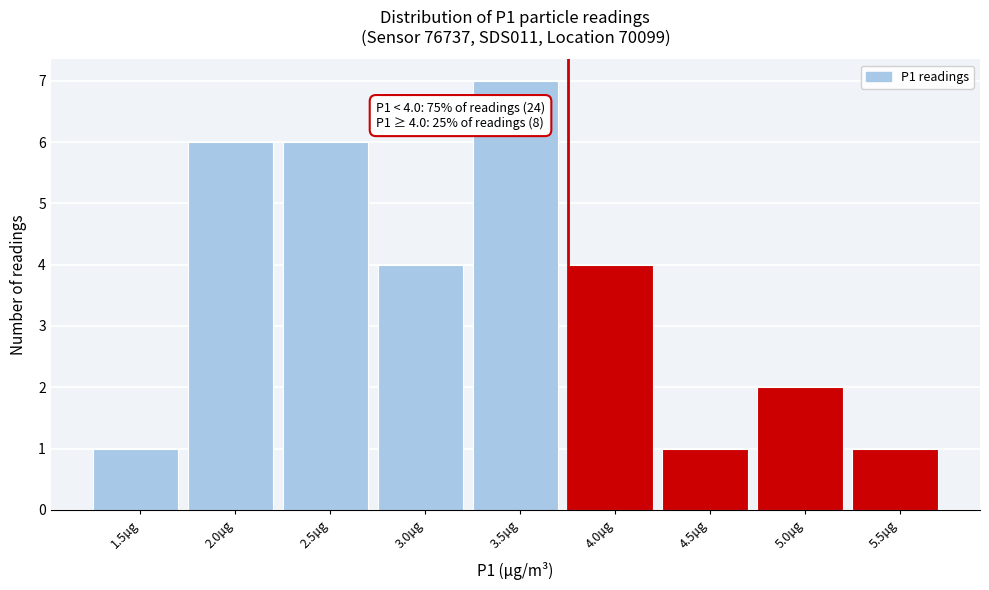

Reading left to right, transcribe all the data shown in this chart.

1	6	6	4	7	4	1	2	1